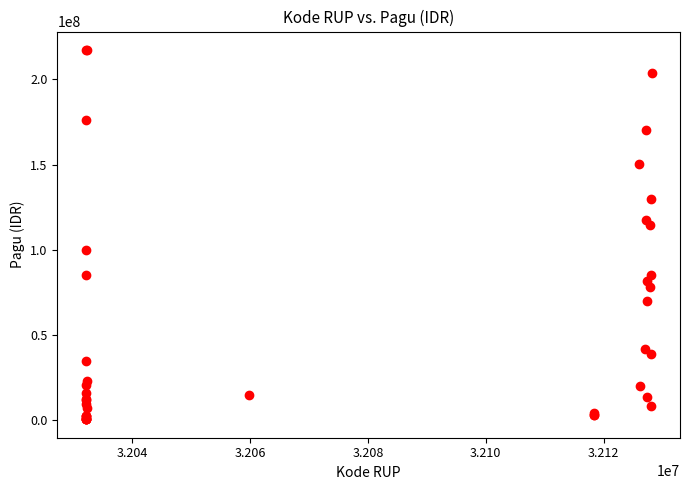

What Y value in the scatter plot is closest to 108830000?

114296000